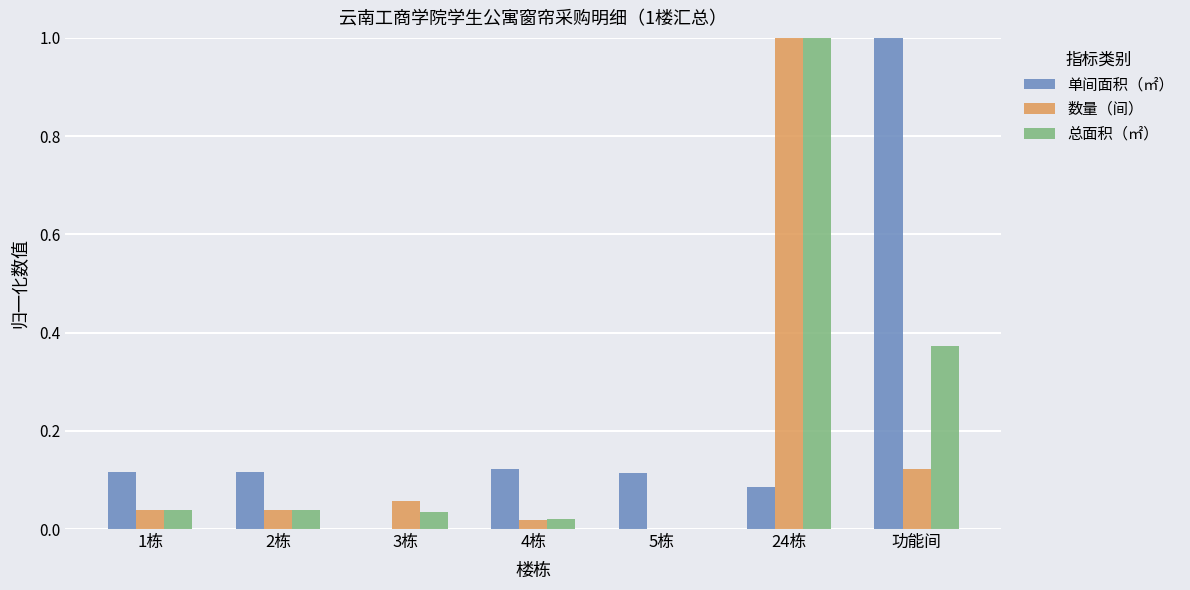

How many groups of bars are there?

7